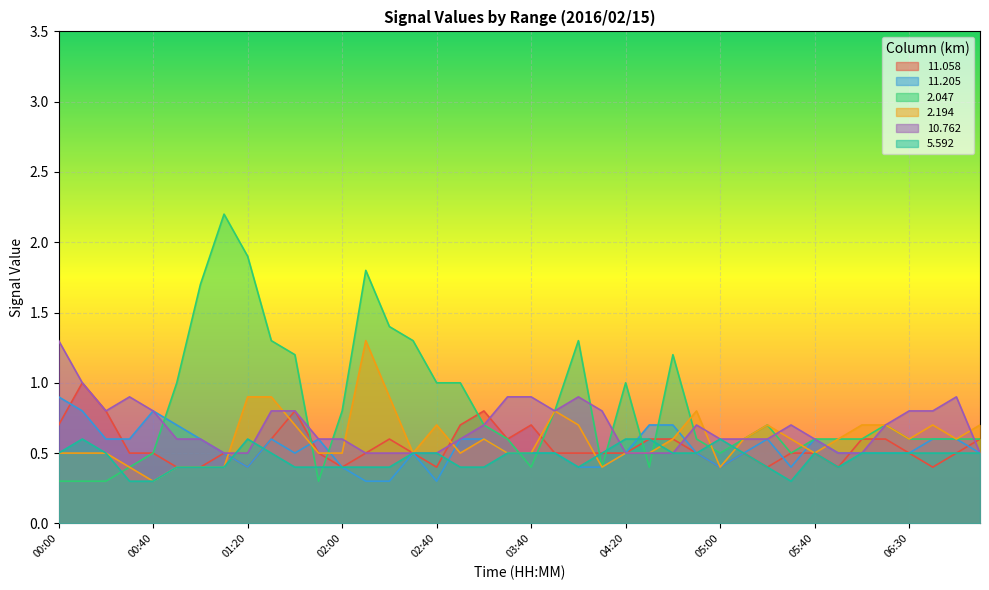

Is the value of   2.194 at 01:00 greater than the value of  11.058 at 04:20?

No